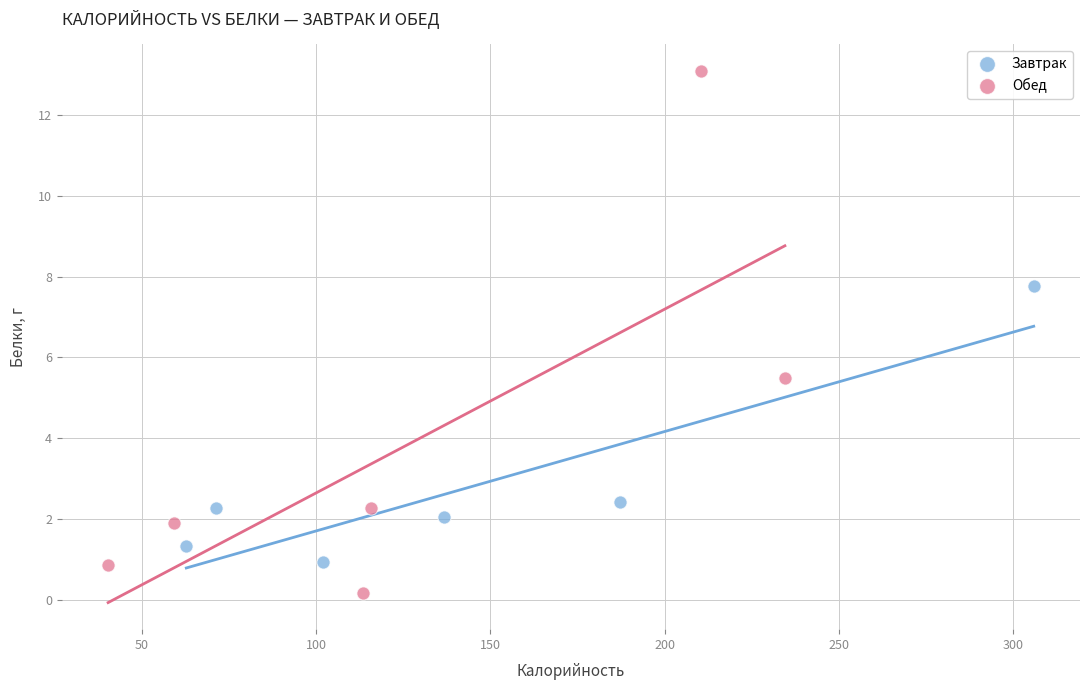

Which series reaches the maximum Y coordinate?

Обед